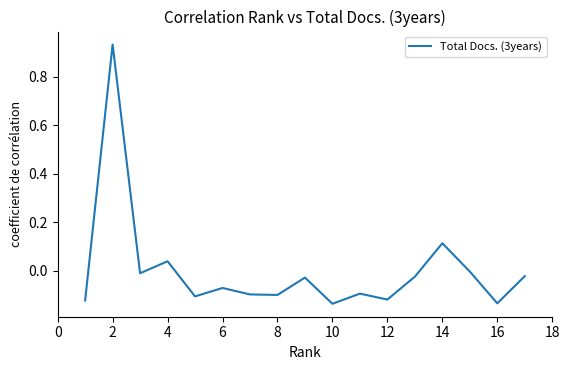

How many interior local valleys (lower than both neighbors) does the data have?

6